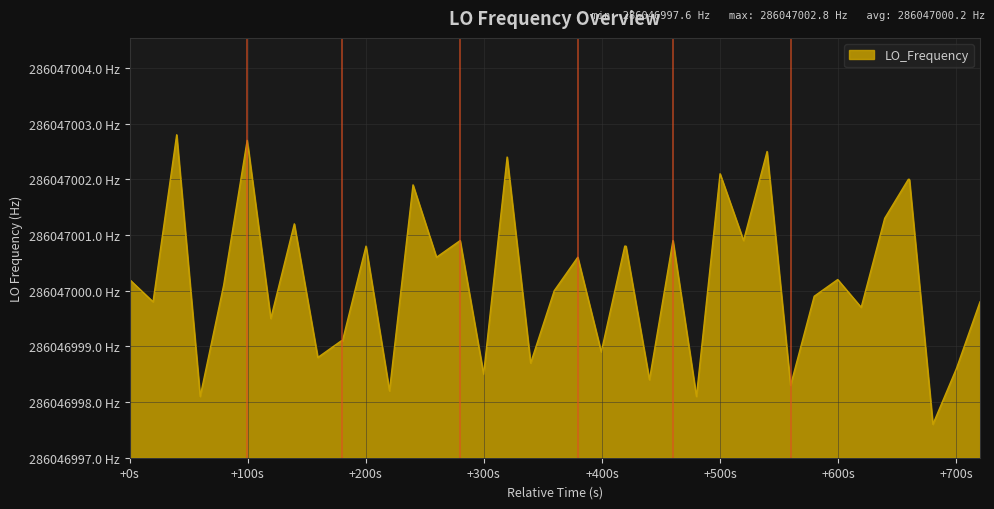

Where does the data first go above 3?

+0s